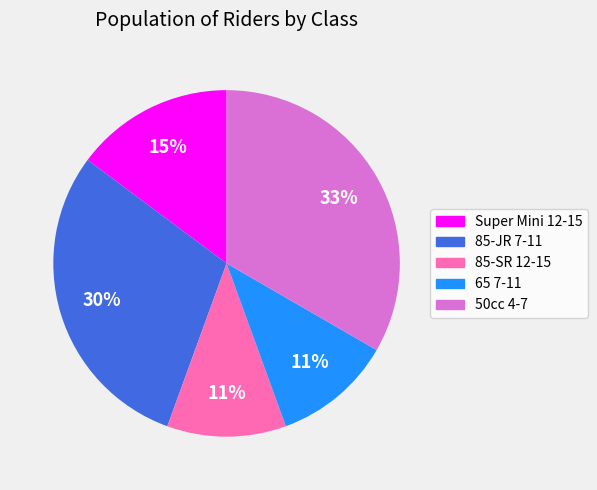

To the nearest percent, what is the combined percentage of 65 7-11 and 85-JR 7-11?

41%